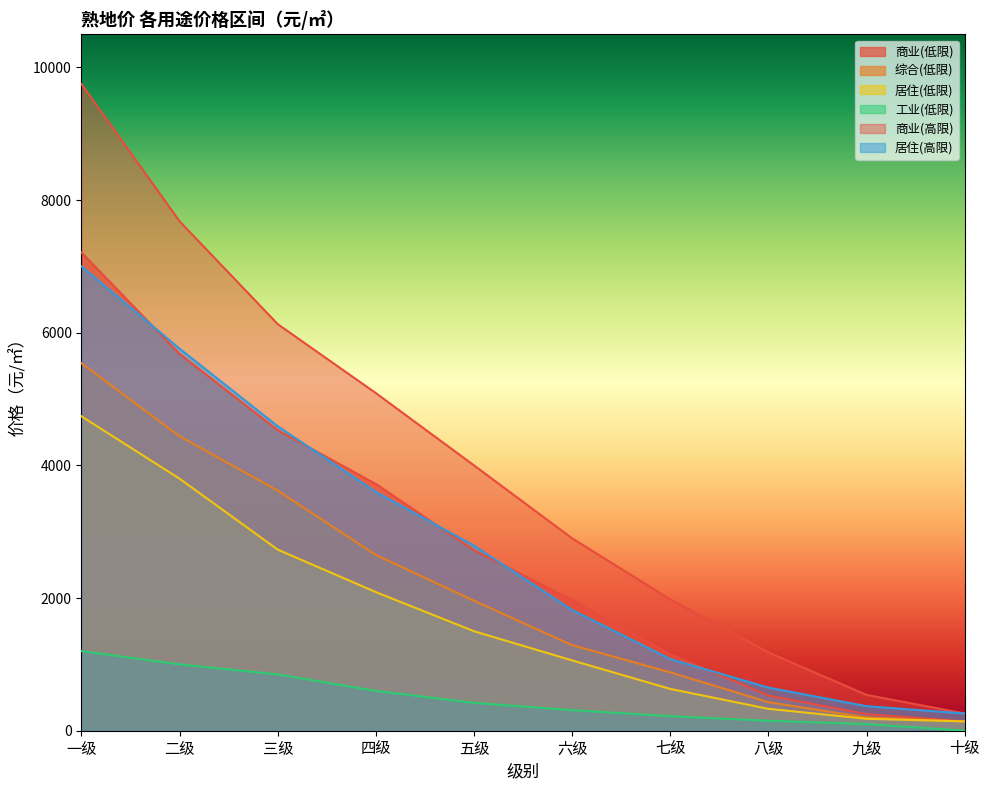

What are all the series names shown in the legend?

商业(低限), 综合(低限), 居住(低限), 工业(低限), 商业(高限), 居住(高限)